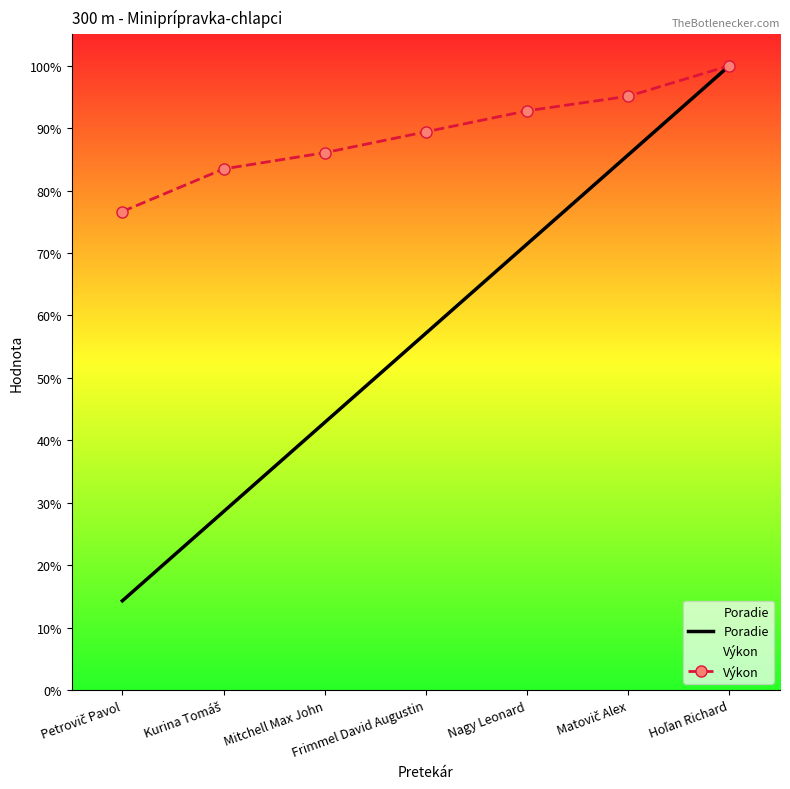

Is the value of Poradie at Petrovič Pavol greater than the value of Výkon at Frimmel David Augustin?

No